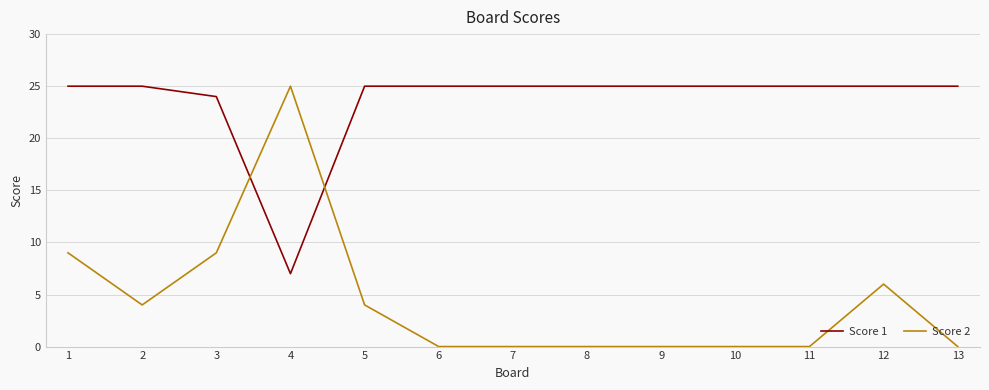

At 4, list the series in order from smallest to largest.

Score 1, Score 2